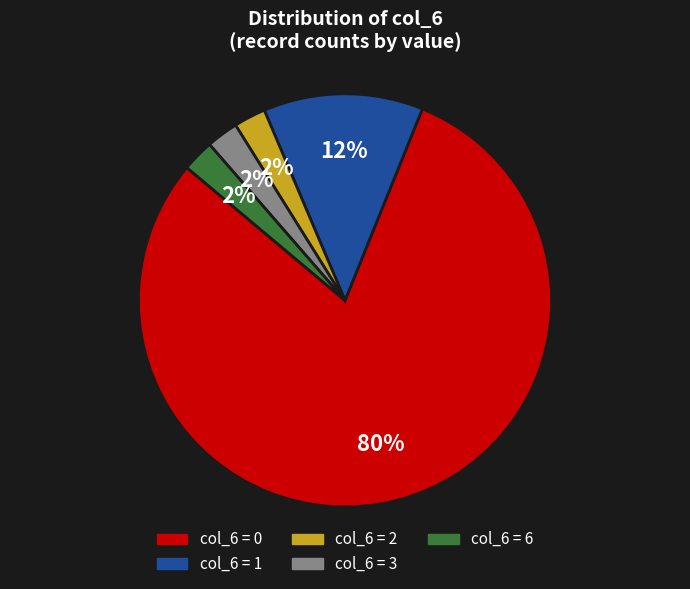

Does col_6 = 1 account for over 50% of the chart?

No